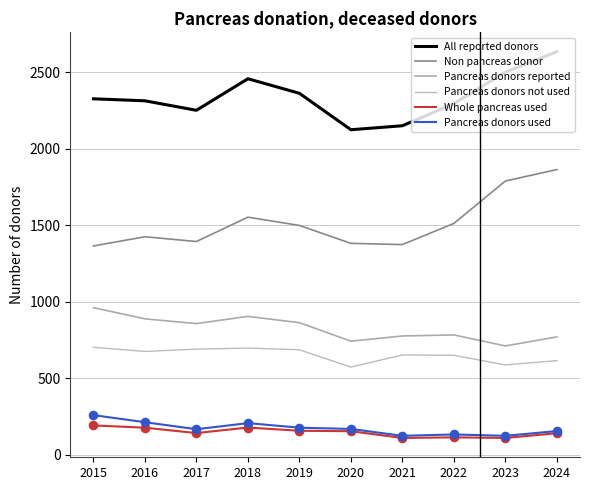

How many lines are shown in the chart?

6